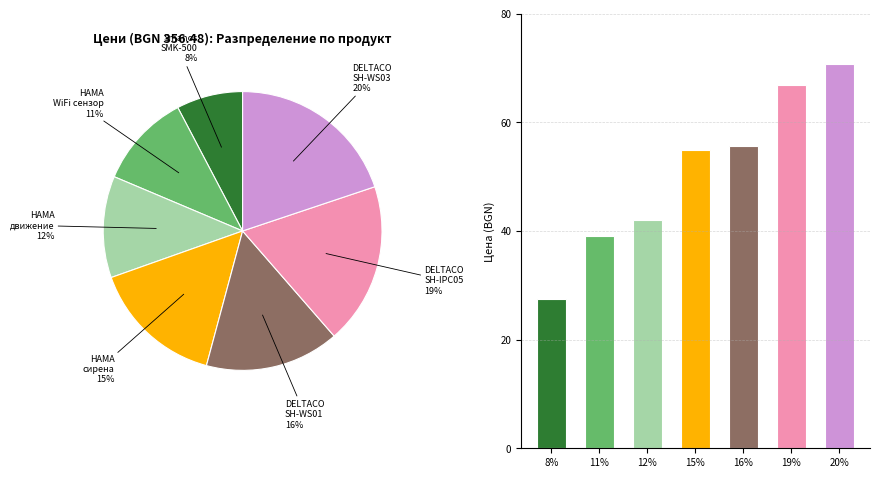

True or false: 19% accounts for 19% of the total.

True